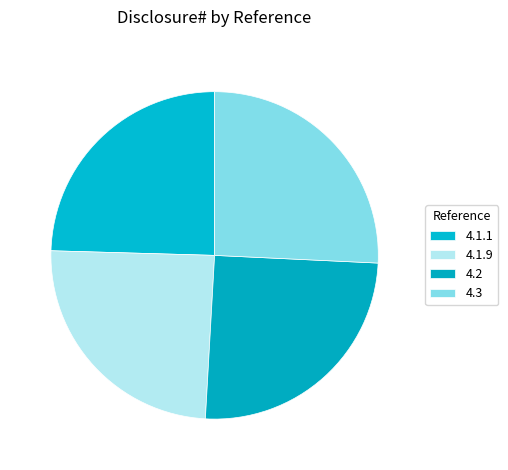

To the nearest percent, what percentage of the pie is 4.1.1?

25%